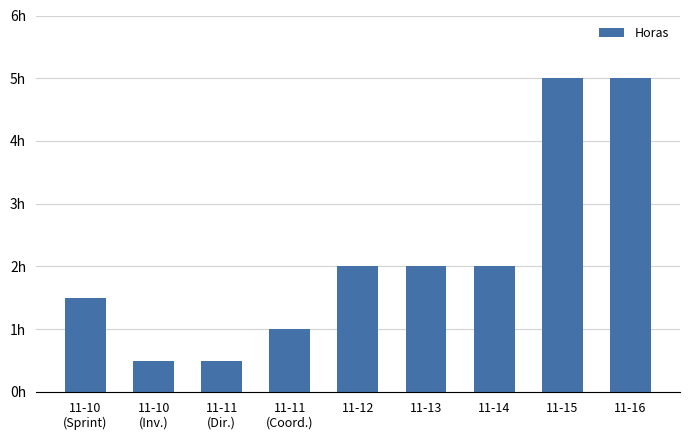

Does the chart contain any negative values?

No